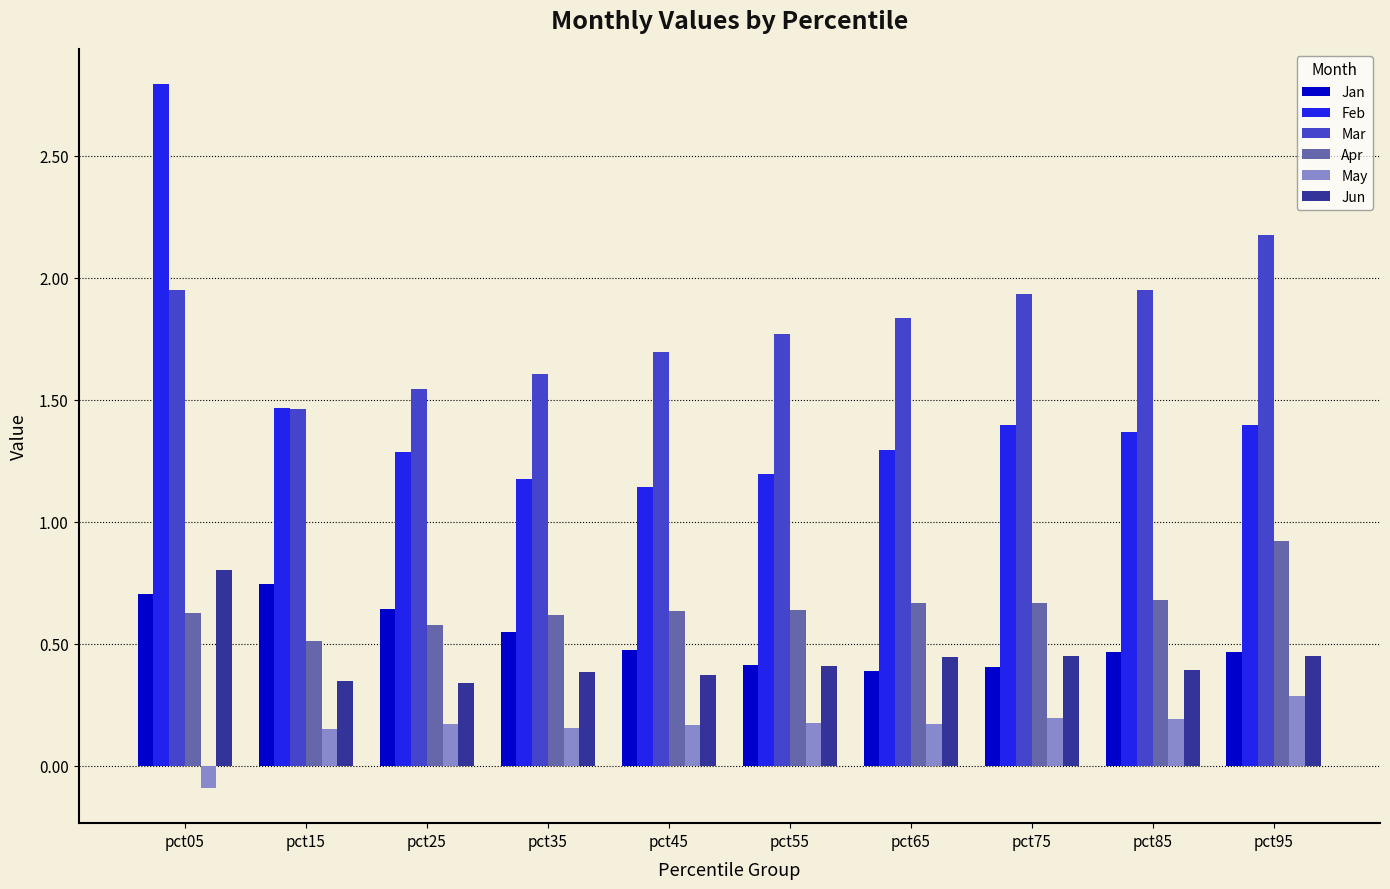

Which category has the highest value in the Mar series?

pct95